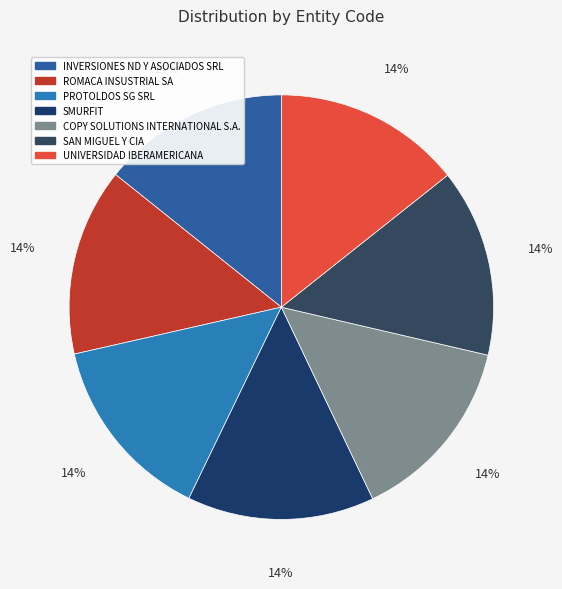

Which category has the smallest portion of the pie?

SMURFIT